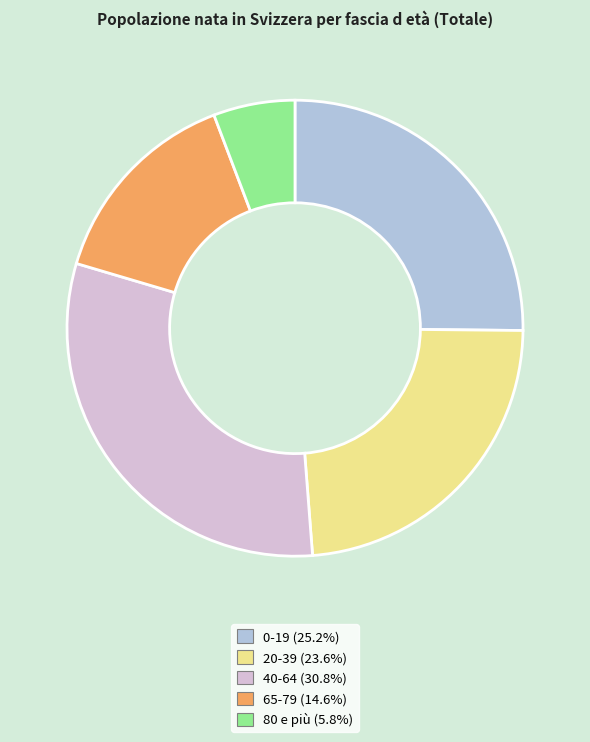

Do 0-19 and 40-64 together represent more than half of the pie?

Yes